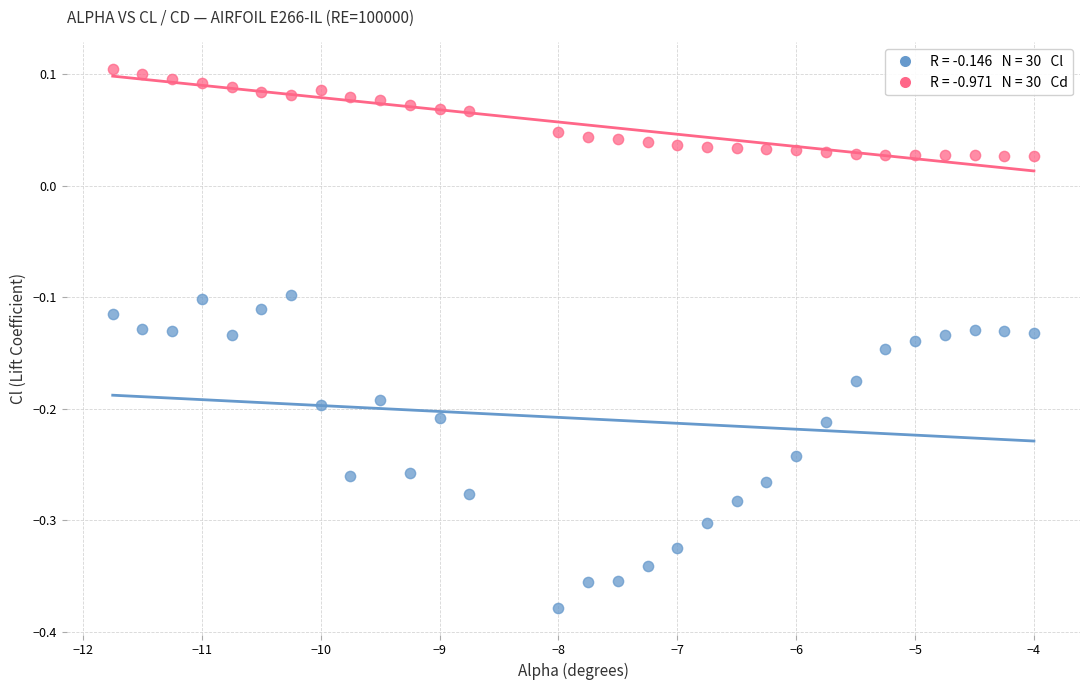

Across all data points, what is the range of X values (max minus min)?

7.8